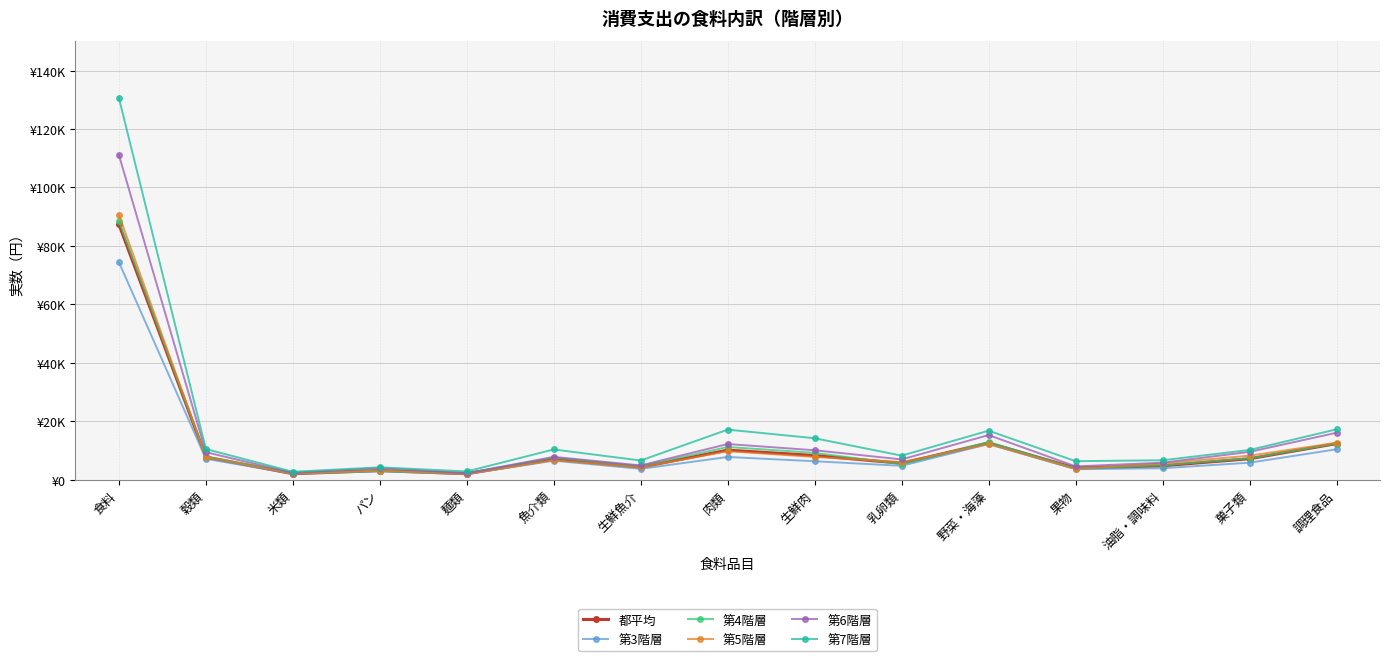

How many series are shown in this chart?

6